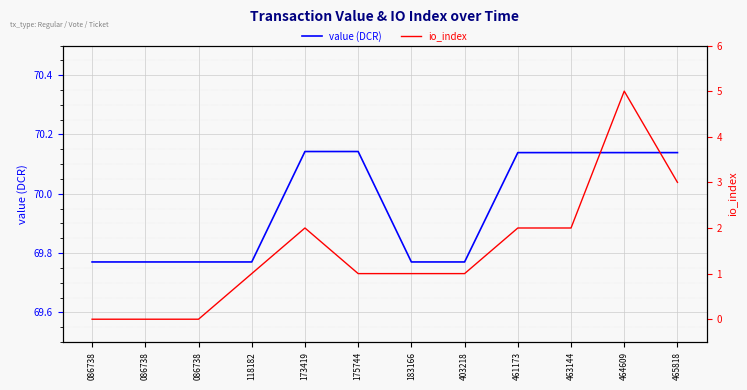

What is the total value across all series at 086738?

69.8